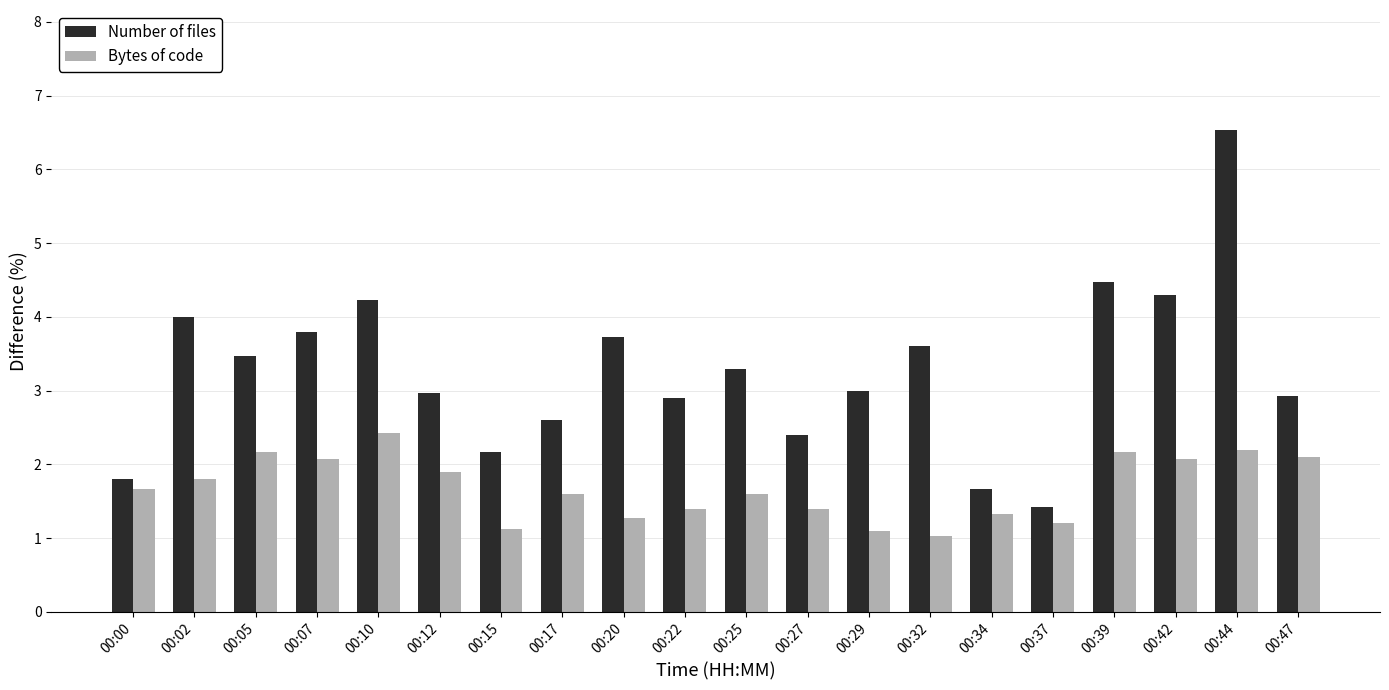

Which label corresponds to the largest value in the chart?

00:44